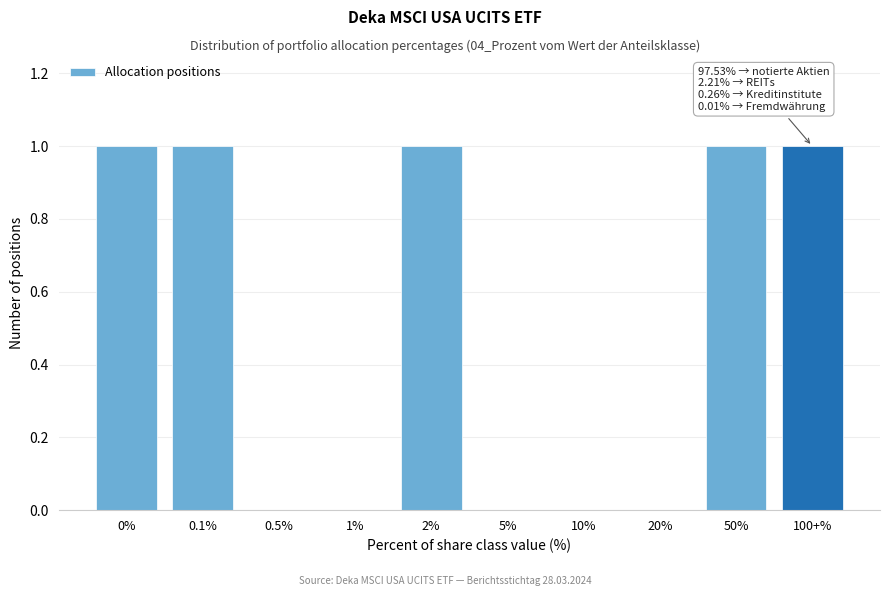

Reading left to right, transcribe all the data shown in this chart.

0%=1	0.1%=1	0.5%=0	1%=0	2%=1	5%=0	10%=0	20%=0	50%=1	100+%=1